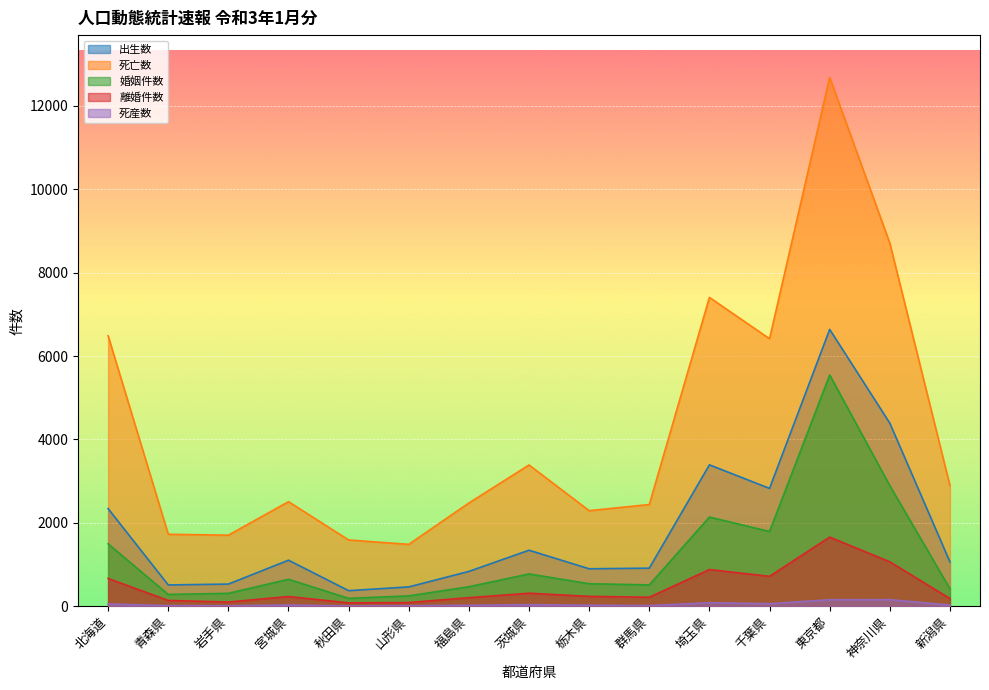

The 死産数 series shows 60 at 千葉県. True or false?

True